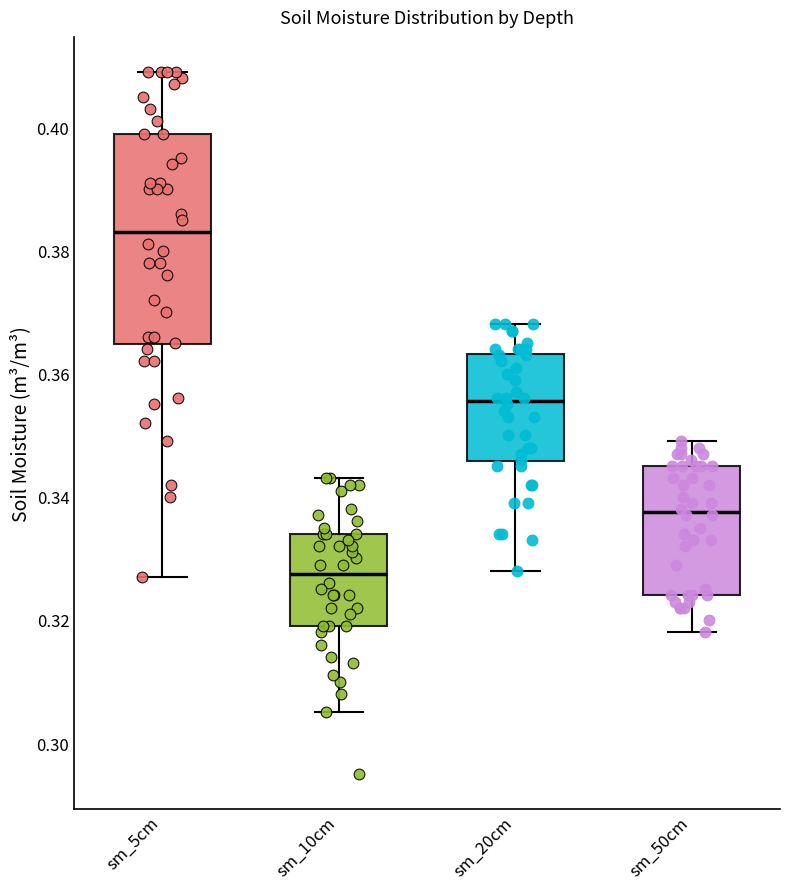

Where does the upper whisker of the box for sm_5cm end on the y-axis? The values are not printed on the chart, so give them approximately, as read against the axis.

0.410